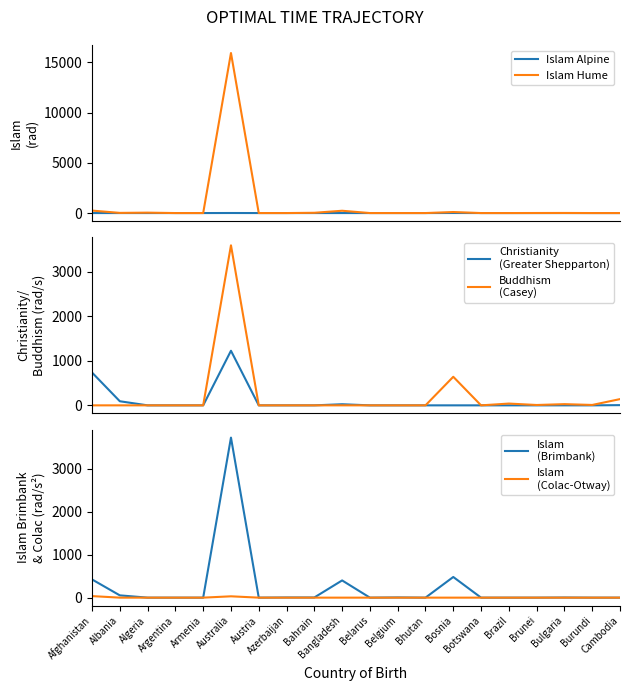

Reading right to left, list all the values displayed in this chart.

Islam Alpine: Cambodia=0	Burundi=0	Bulgaria=0	Brunei=0	Brazil=0	Botswana=0	Bosnia=6	Bhutan=0	Belgium=0	Belarus=0	Bangladesh=0	Bahrain=0	Azerbaijan=0	Austria=0	Australia=5	Armenia=0	Argentina=0	Algeria=0	Albania=0	Afghanistan=0
Islam Hume: Cambodia=0	Burundi=0	Bulgaria=9	Brunei=5	Brazil=0	Botswana=0	Bosnia=102	Bhutan=0	Belgium=0	Belarus=0	Bangladesh=229	Bahrain=27	Azerbaijan=0	Austria=0	Australia=15942	Armenia=0	Argentina=0	Algeria=41	Albania=17	Afghanistan=245
Christianity
(Greater Shepparton): Cambodia=5	Burundi=0	Bulgaria=0	Brunei=0	Brazil=0	Botswana=0	Bosnia=0	Bhutan=0	Belgium=0	Belarus=0	Bangladesh=25	Bahrain=0	Azerbaijan=0	Austria=0	Australia=1225	Armenia=0	Argentina=0	Algeria=0	Albania=92	Afghanistan=736
Buddhism
(Casey): Cambodia=140	Burundi=9	Bulgaria=27	Brunei=8	Brazil=40	Botswana=0	Bosnia=641	Bhutan=0	Belgium=0	Belarus=0	Bangladesh=0	Bahrain=0	Azerbaijan=0	Austria=0	Australia=3591	Armenia=0	Argentina=0	Algeria=0	Albania=0	Afghanistan=0
Islam
(Brimbank): Cambodia=0	Burundi=0	Bulgaria=3	Brunei=0	Brazil=0	Botswana=0	Bosnia=480	Bhutan=0	Belgium=5	Belarus=0	Bangladesh=400	Bahrain=4	Azerbaijan=4	Austria=0	Australia=3718	Armenia=0	Argentina=0	Algeria=0	Albania=53	Afghanistan=423
Islam
(Colac-Otway): Cambodia=0	Burundi=0	Bulgaria=0	Brunei=0	Brazil=0	Botswana=0	Bosnia=0	Bhutan=0	Belgium=0	Belarus=0	Bangladesh=0	Bahrain=0	Azerbaijan=0	Austria=0	Australia=31	Armenia=0	Argentina=0	Algeria=0	Albania=0	Afghanistan=36